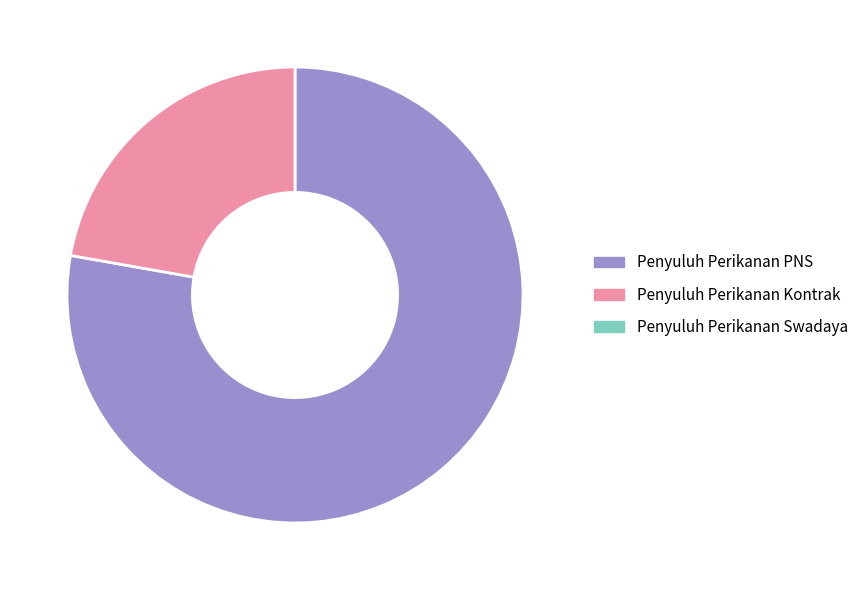

Is there a majority slice in this chart?

Yes